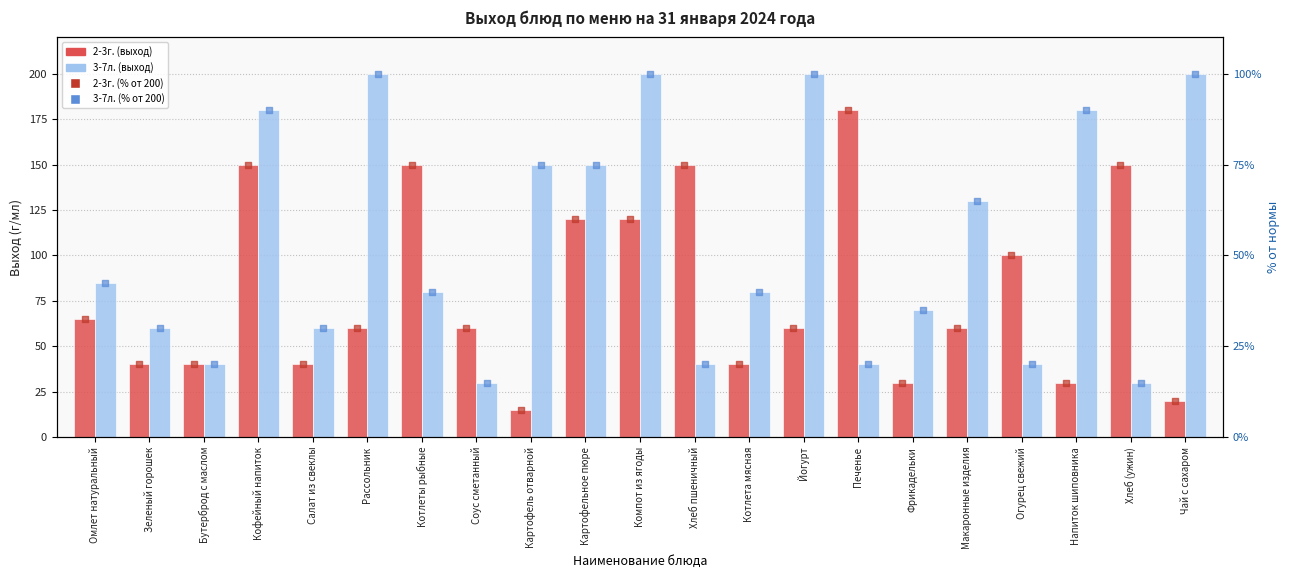

What is the total value across all series at Бутерброд с маслом?

120.0